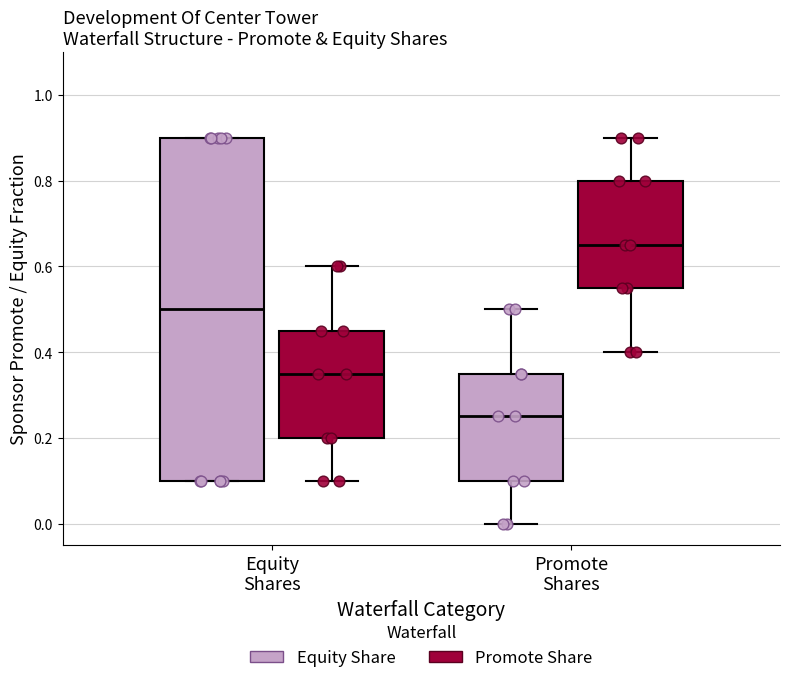

Reading left to right, read every box against the y-axis: the position of its median line, the range the box covers, and the ends of its whiskers. The values are not printed on the chart, so give them approximately, as read against the axis.

Equity Shares (Equity Share): median 0.50, box 0.10 to 0.90, whiskers 0.10 to 0.90
Equity Shares (Promote Share): median 0.36, box 0.20 to 0.46, whiskers 0.10 to 0.60
Promote Shares (Equity Share): median 0.26, box 0.10 to 0.36, whiskers 0.00 to 0.50
Promote Shares (Promote Share): median 0.66, box 0.56 to 0.80, whiskers 0.40 to 0.90